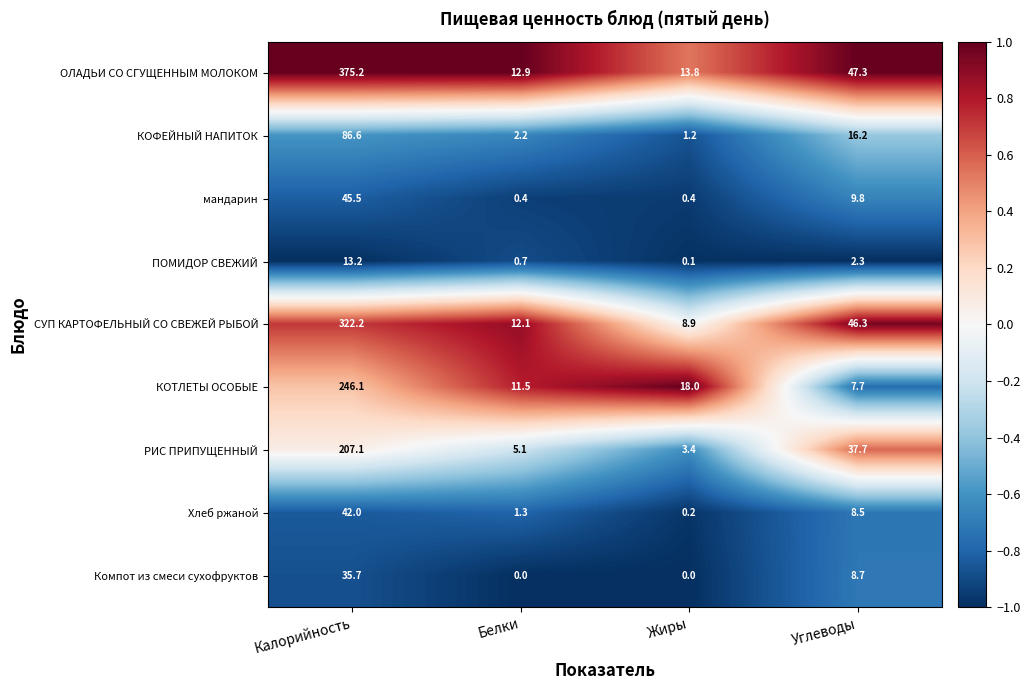

Which series changed the most between Белки and Жиры?

КОТЛЕТЫ ОСОБЫЕ